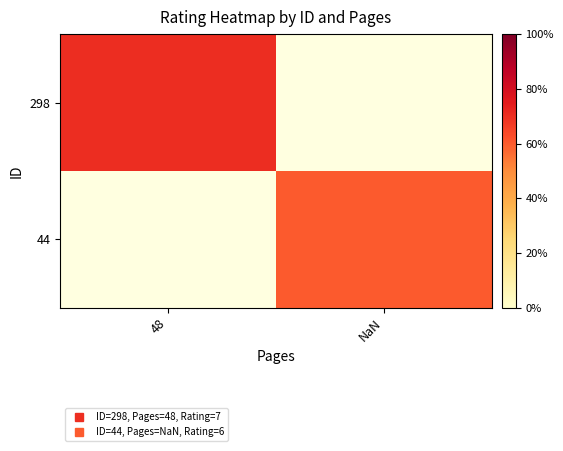

Which category has the highest value across all series?

48